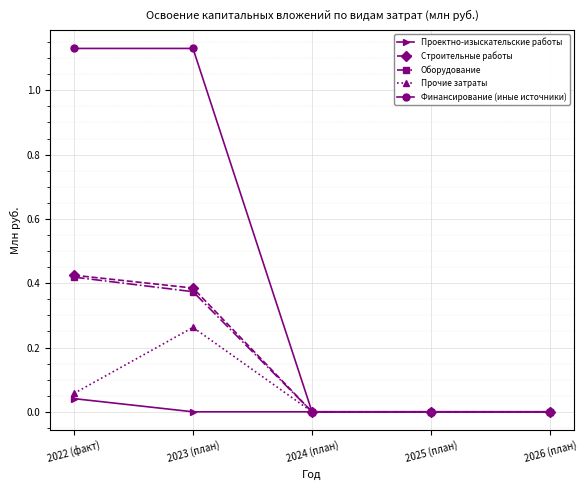

What position from the right is 2024 (план)?

3